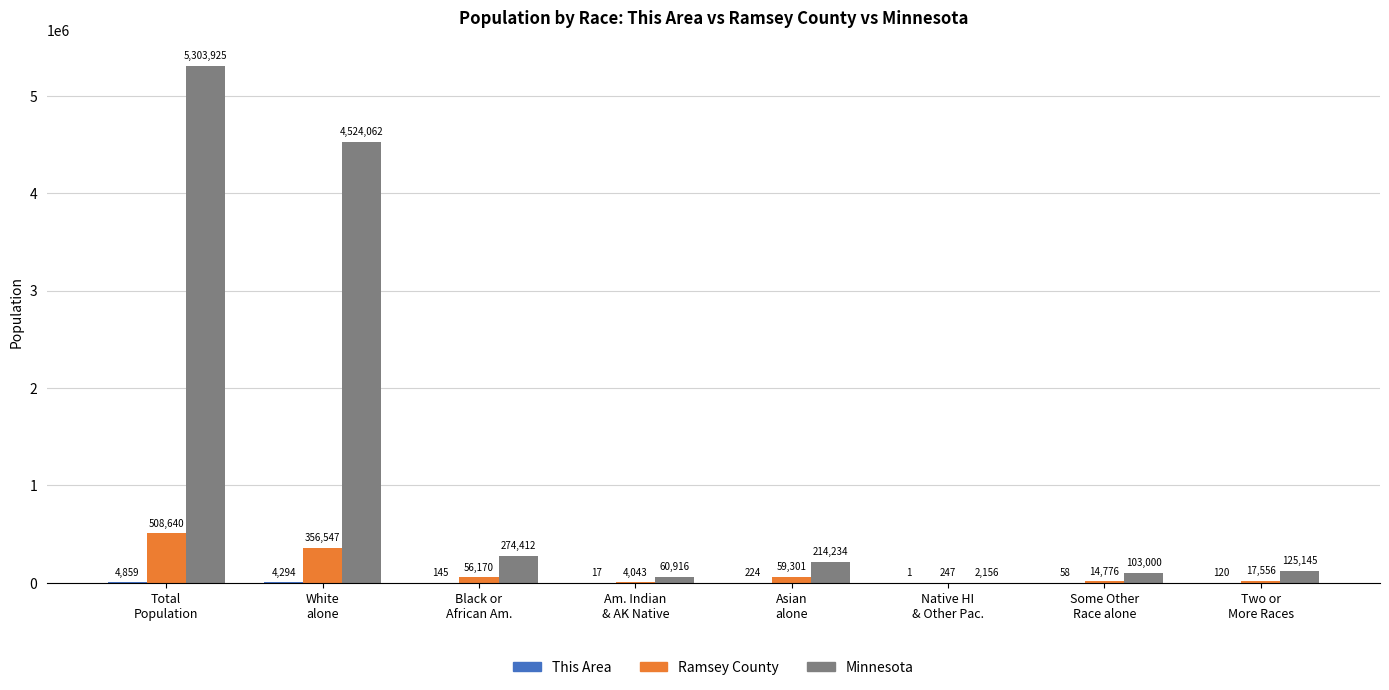

What is the highest value of the Ramsey County series?

508640